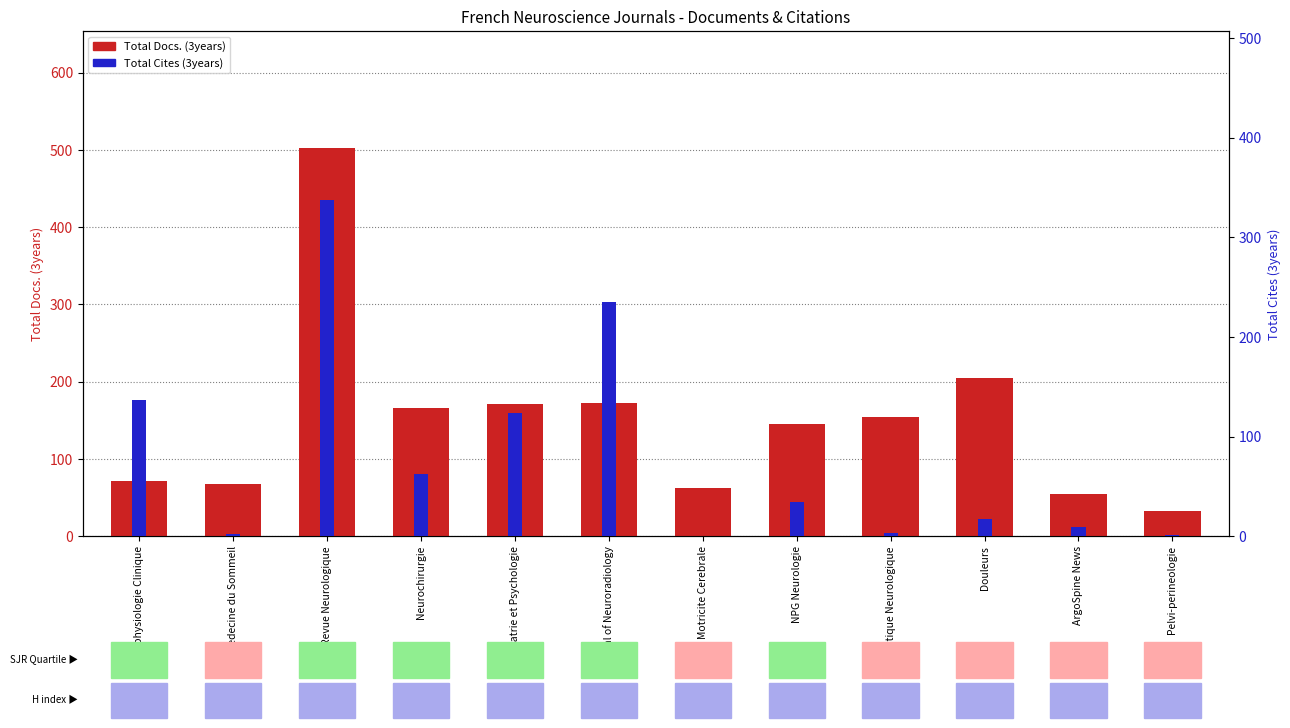

How many groups of bars are there?

12